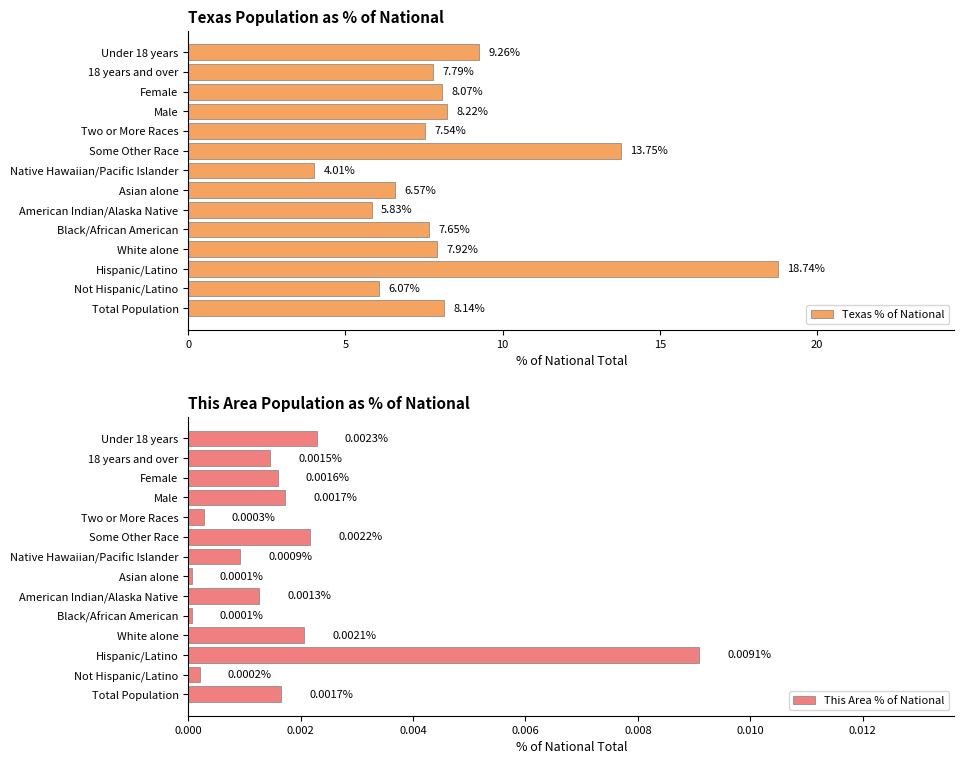

What is the approximate value of Texas % of National at Two or More Races?

7.5